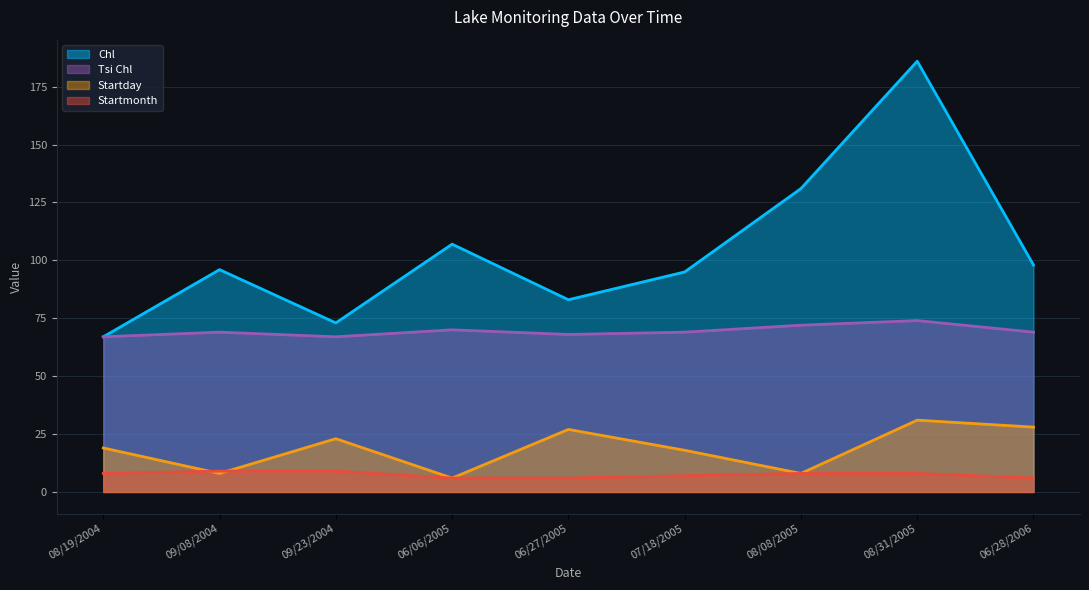

What is the spread (max minus min) of values at 09/23/2004?

64